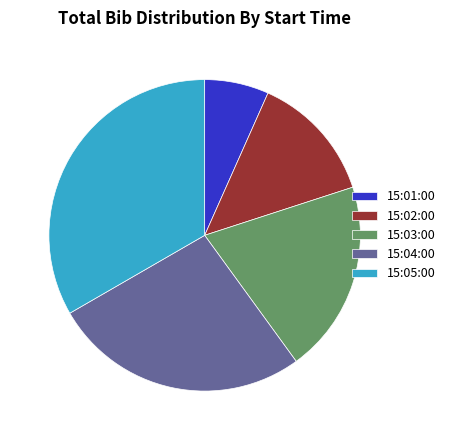

Which has a higher value, 15:02:00 or 15:05:00?

15:05:00